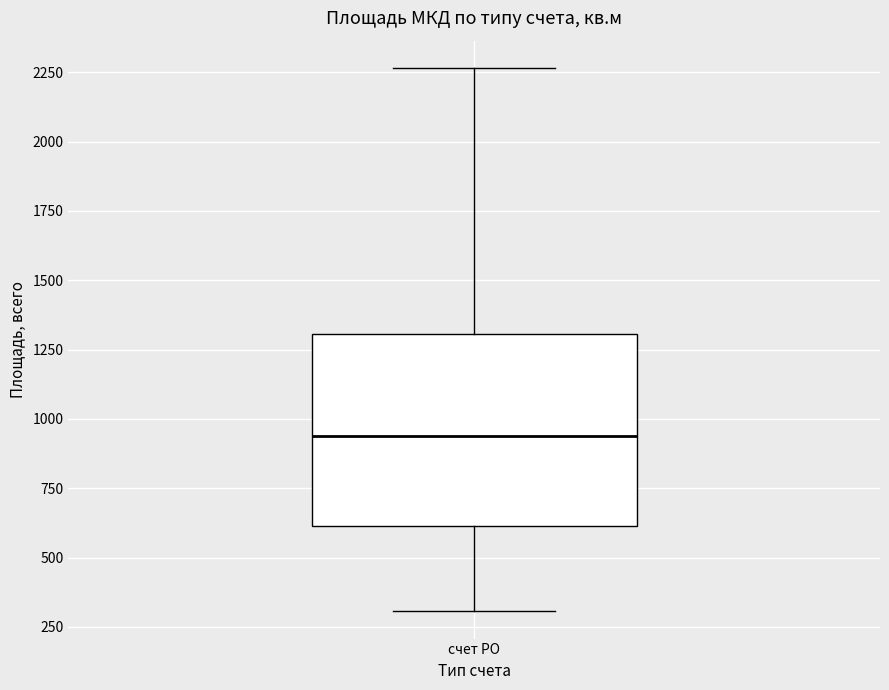

Where does the upper whisker of the box for счет РО end on the y-axis? The values are not printed on the chart, so give them approximately, as read against the axis.

2250